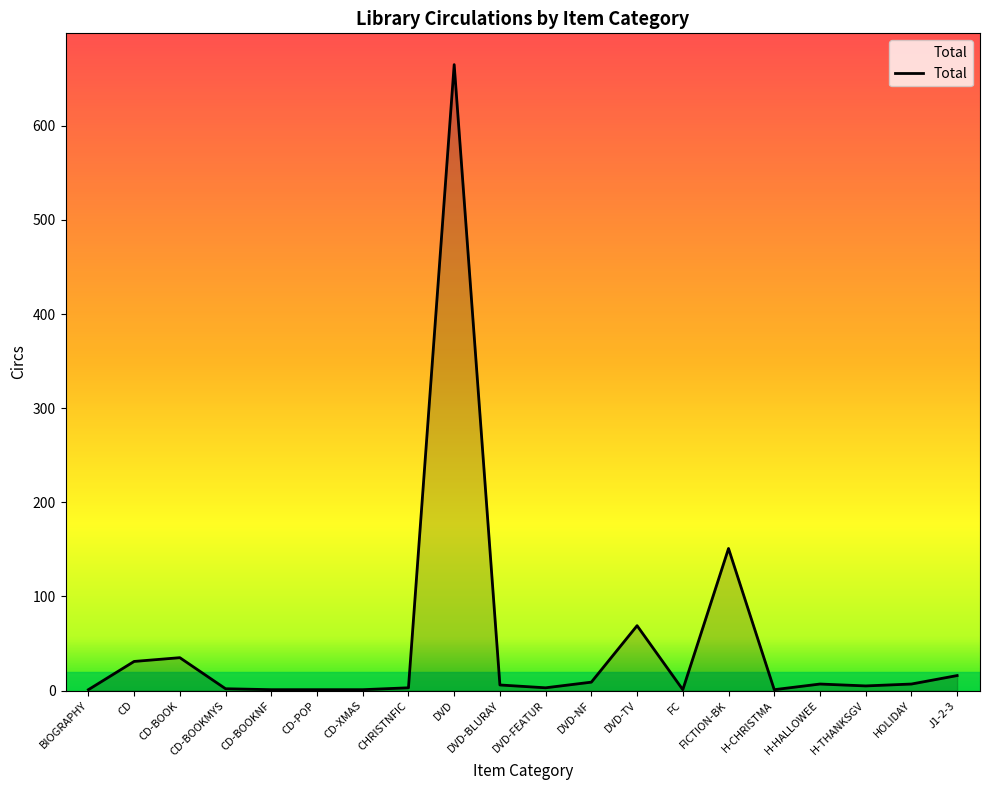

How many categories are shown in the chart?

20